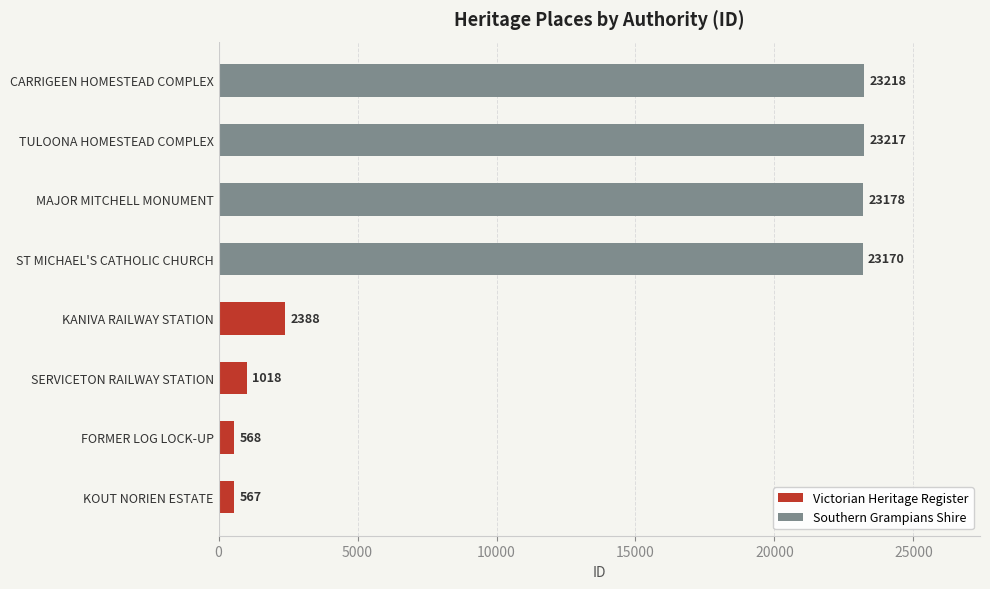

What is the highest value of the Southern Grampians Shire series?

23218